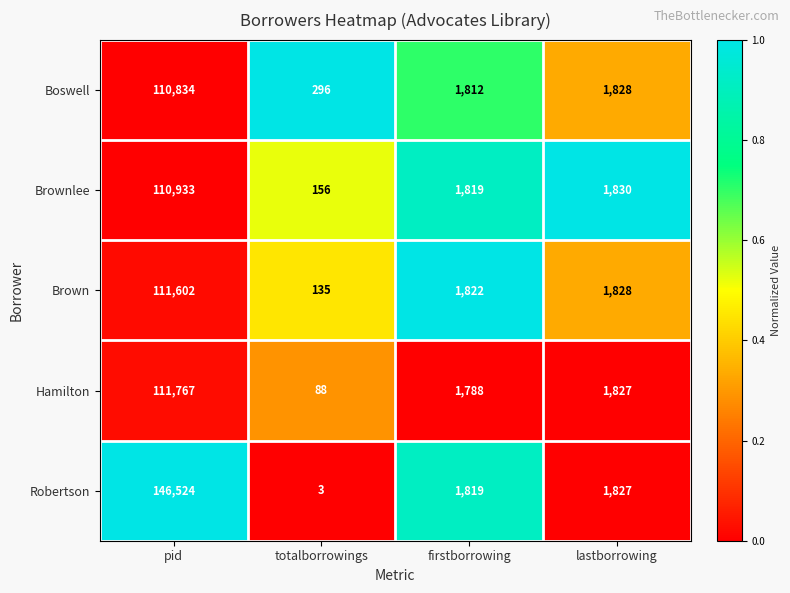

The Brownlee series shows 170976 at pid. True or false?

False